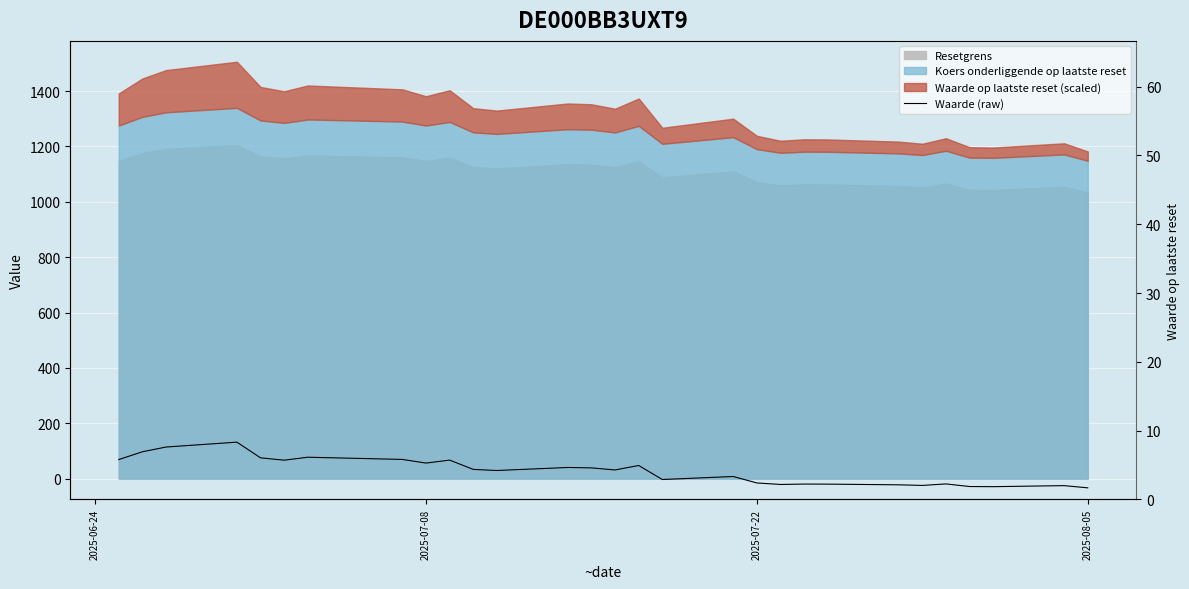

True or false: the data has more than 1 interior local peaks.

True